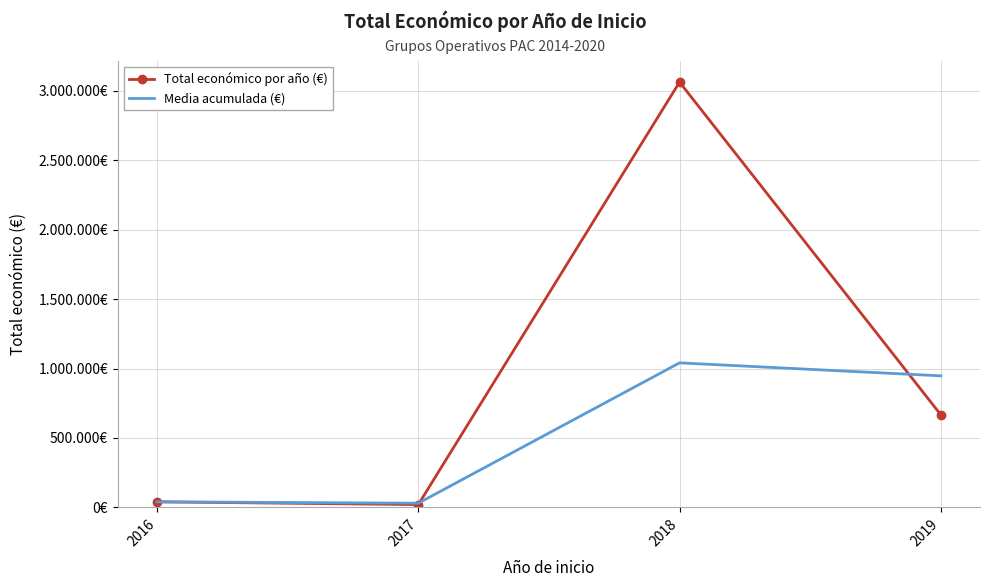

Between 2018 and 2019, which series saw the biggest shift?

Total económico por año (€)